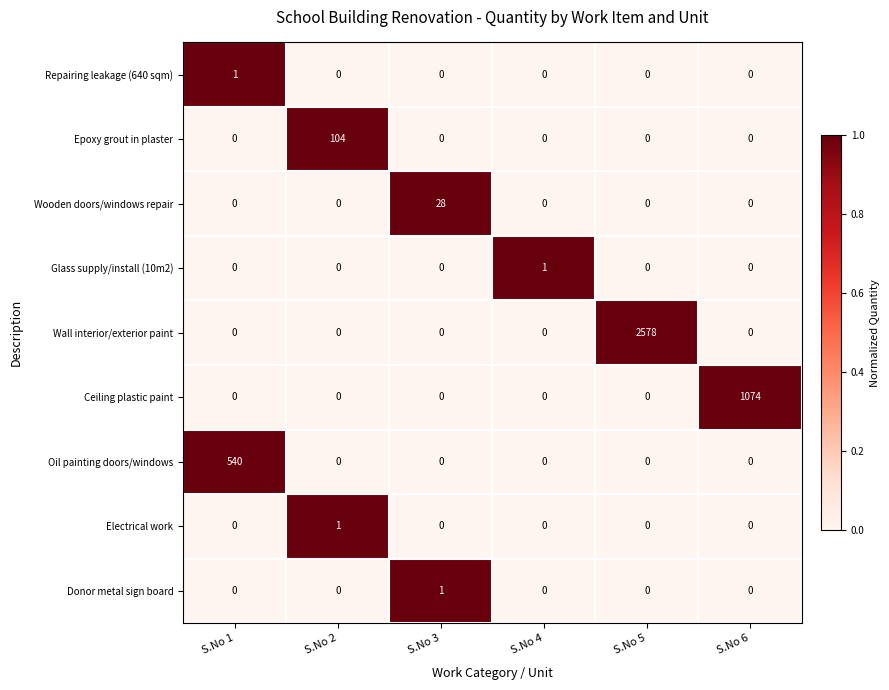

The value of Oil painting doors/windows at S.No 6 is 0. True or false?

True